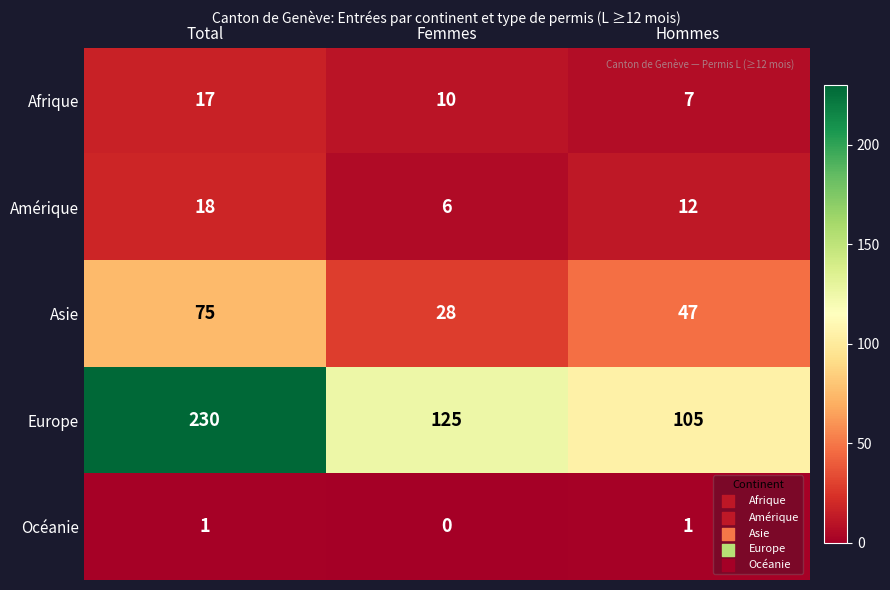

How many data points does each series have?

3